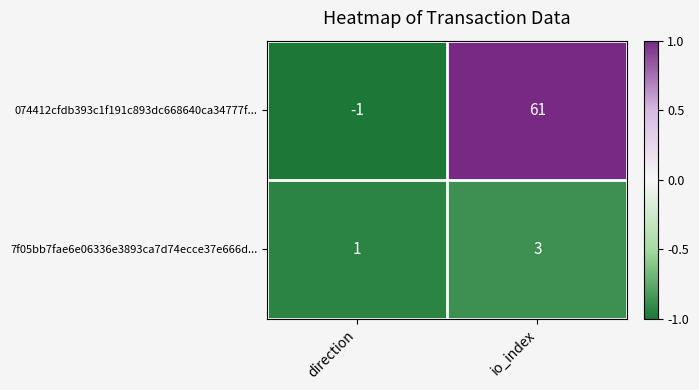

Reading right to left, list all the values displayed in this chart.

074412cfdb393c1f191c893dc668640ca34777f...: io_index=61	direction=-1
7f05bb7fae6e06336e3893ca7d74ecce37e666d...: io_index=3	direction=1